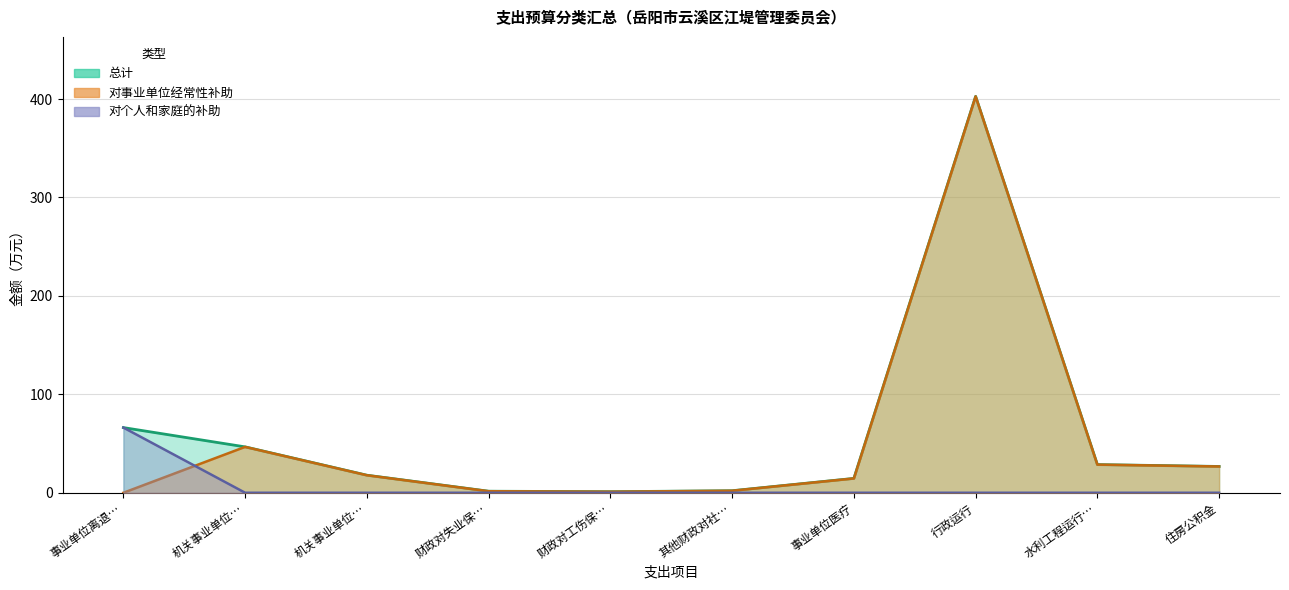

The 对事业单位经常性补助 series shows 1.9 at 财政对工伤保…. True or false?

False